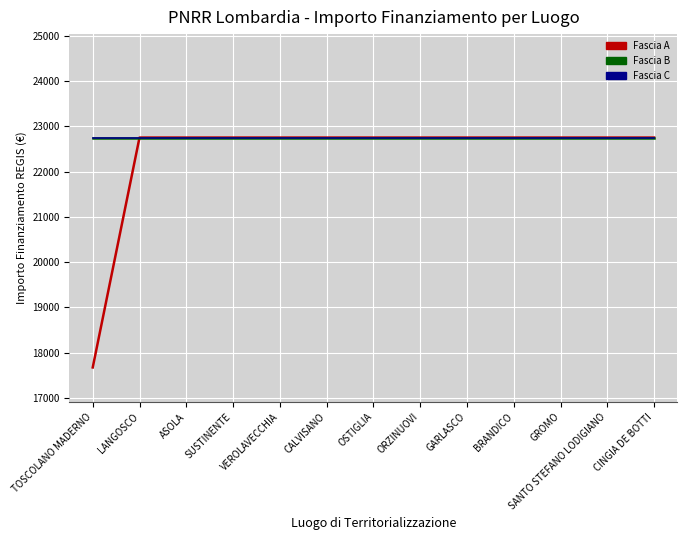

Reading left to right, extract all data points from this chart.

Fascia A: 17674.8	22750.0	22750.0	22750.0	22750.0	22750.0	22750.0	22750.0	22750.0	22750.0	22750.0	22750.0	22750.0
Fascia B: 22750.0	22750.0	22750.0	22750.0	22750.0	22750.0	22750.0	22750.0	22750.0	22750.0	22750.0	22750.0	22750.0
Fascia C: 22750.0	22750.0	22750.0	22750.0	22750.0	22750.0	22750.0	22750.0	22750.0	22750.0	22750.0	22750.0	22750.0